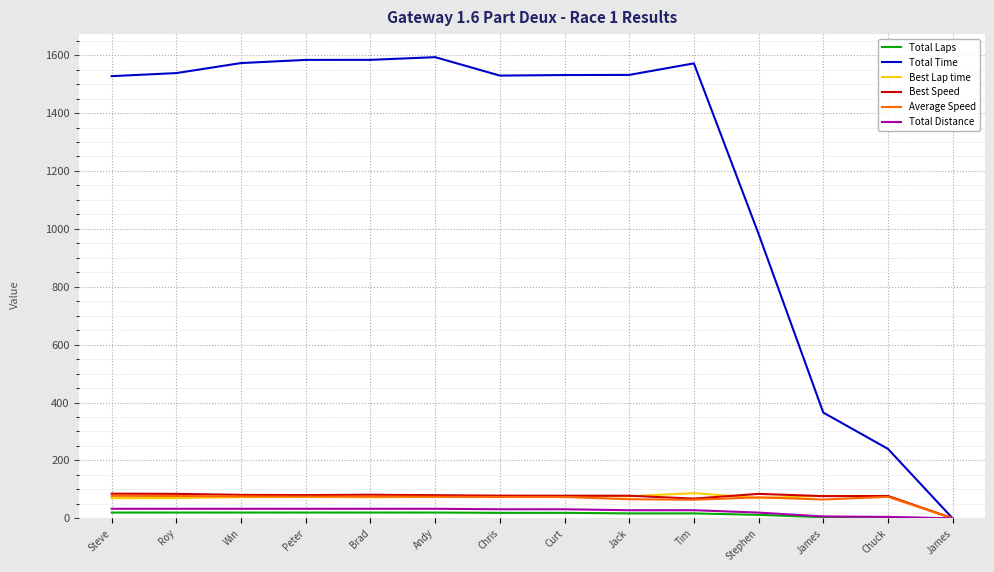

Does the chart have visible grid lines?

Yes